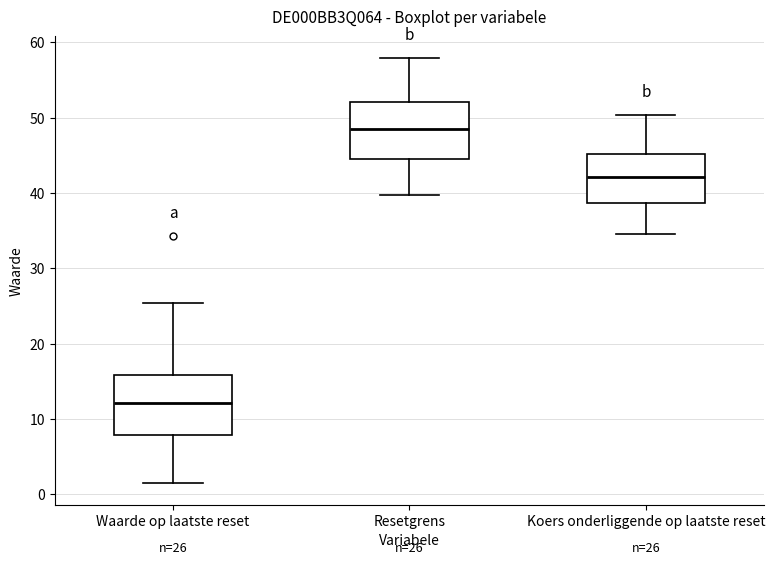

Which box has the highest median line?

Resetgrens